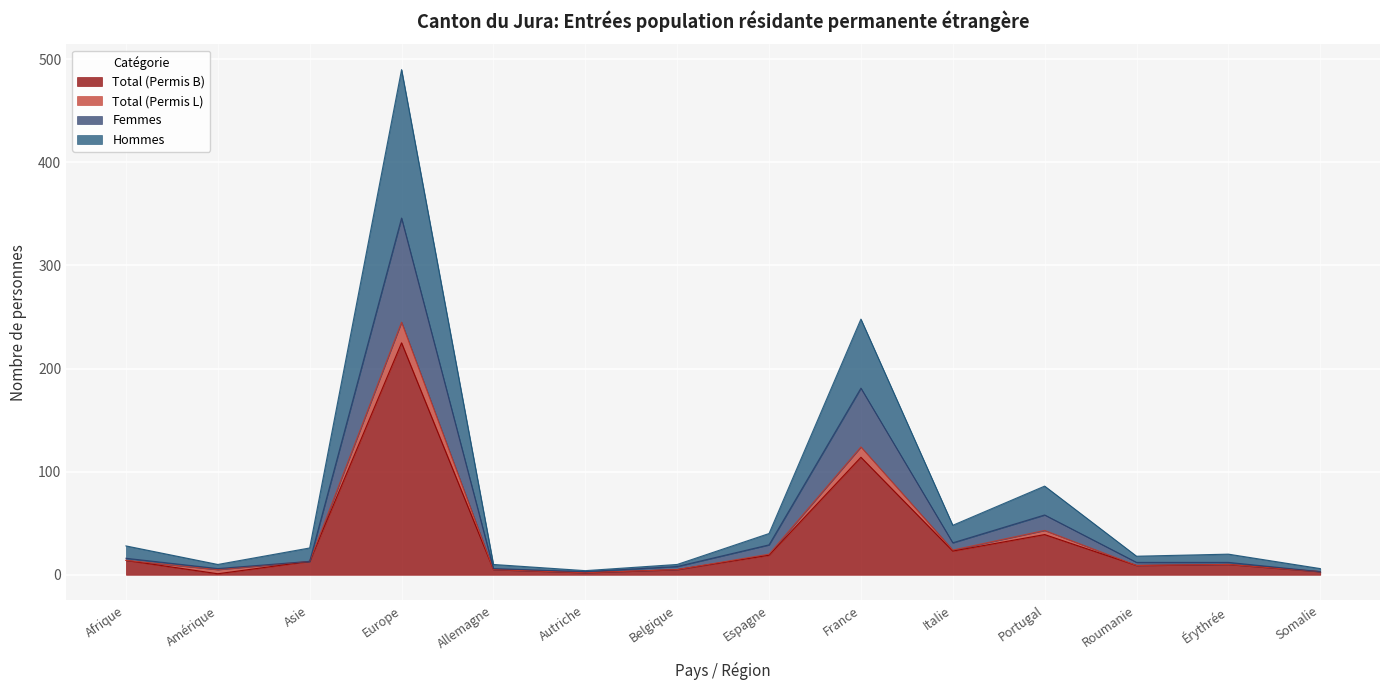

Which category has the highest value in the Total (Permis B) series?

Europe